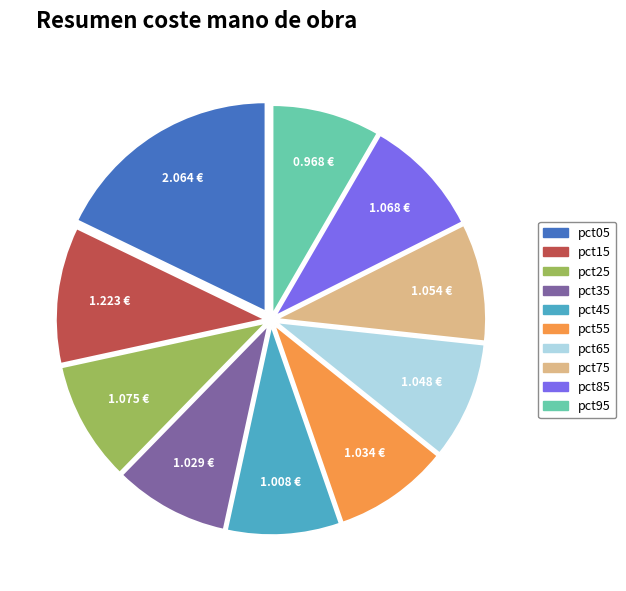

What is the ratio of the value at pct35 to the value at pct55?

1.0